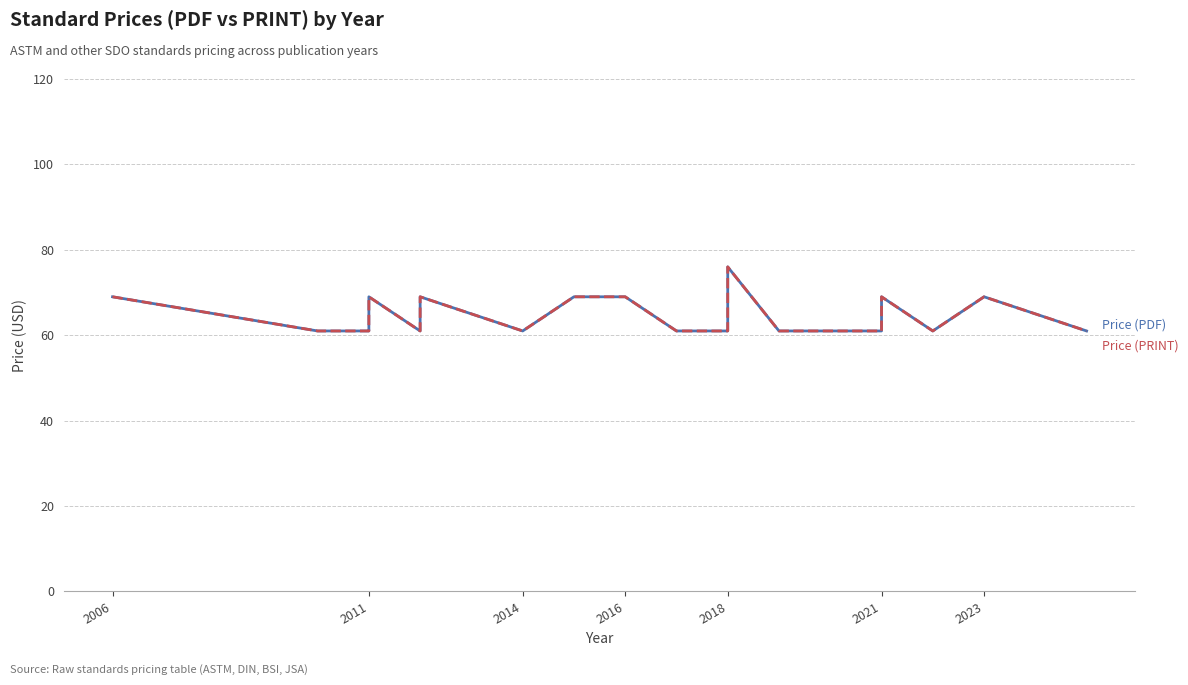

At 2021, list the series in order from smallest to largest.

Price (PDF), Price (PRINT)